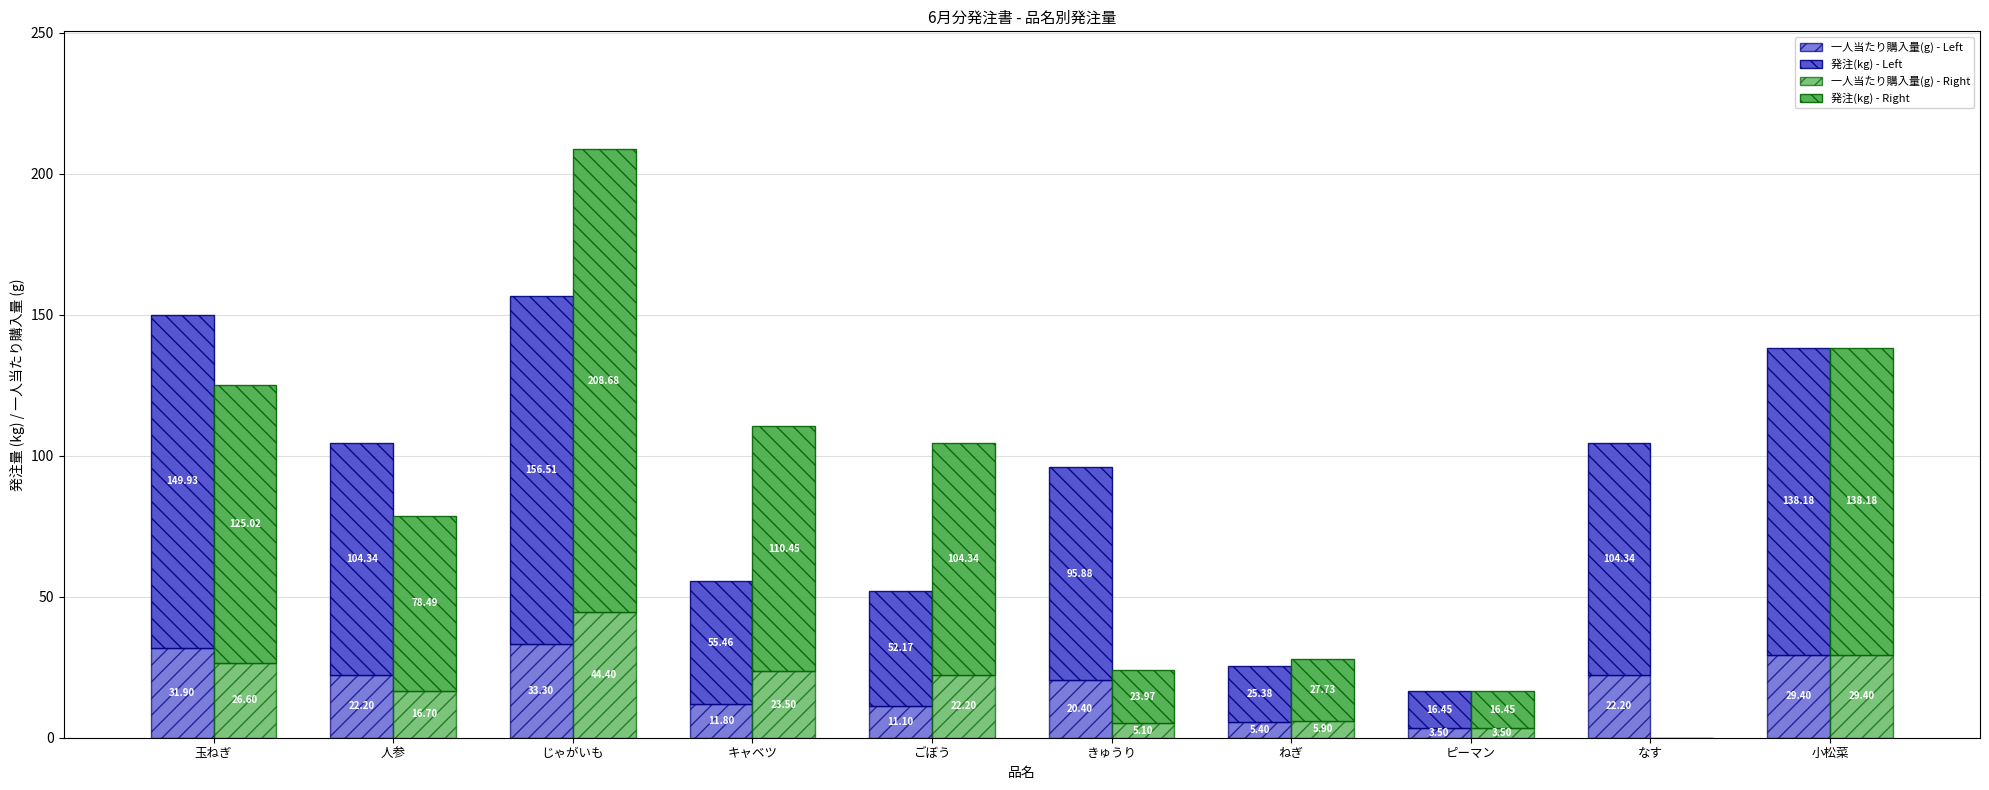

Read the 一人当たり購入量(g) - Right value at じゃがいも.

44.4